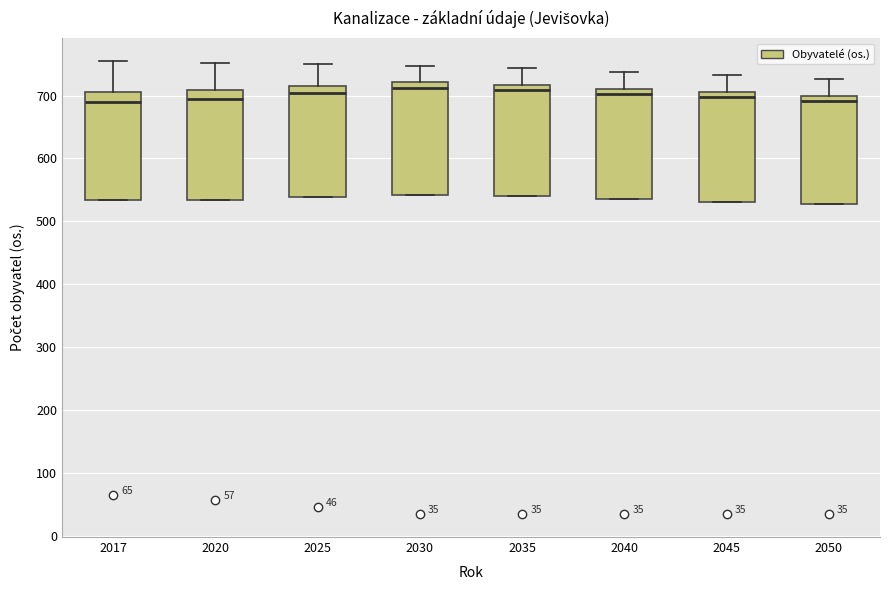

Reading left to right, transcribe this box plot: for each box, give where its median line is, the range the box spans, and where its two whiskers end, as read against the y-axis. The values are not printed on the chart, so give them approximately, as read against the axis.

2017: median 690, box 530 to 710, whiskers 530 to 760
2020: median 690, box 530 to 710, whiskers 530 to 750
2025: median 700, box 540 to 720, whiskers 540 to 750
2030: median 710, box 540 to 720, whiskers 540 to 750
2035: median 710, box 540 to 720, whiskers 540 to 740
2040: median 700, box 540 to 710, whiskers 540 to 740
2045: median 700, box 530 to 710, whiskers 530 to 730
2050: median 690, box 530 to 700, whiskers 530 to 730